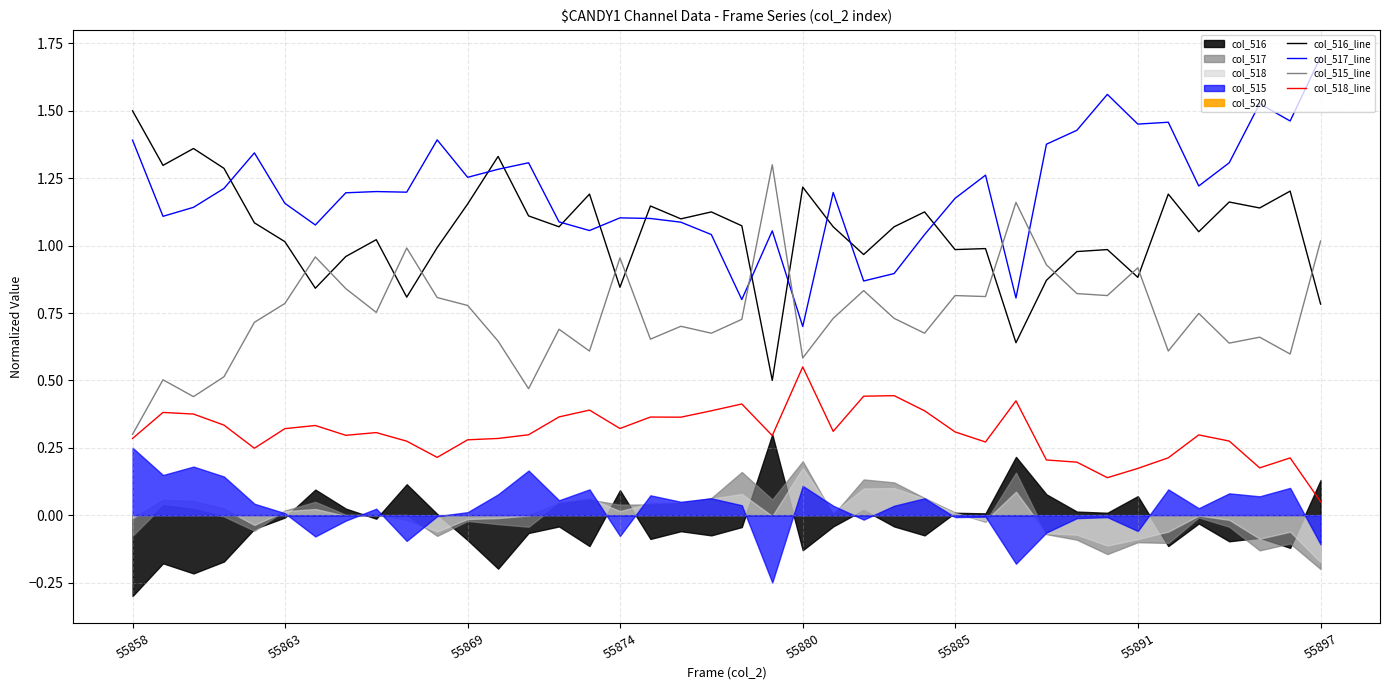

Where is col_517_line nearest to the value 1?

19